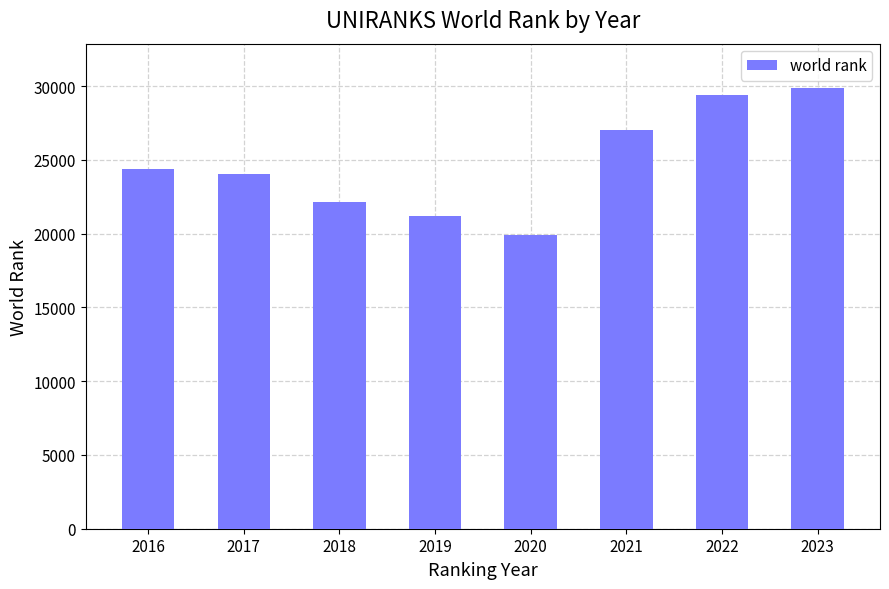

What is the sum of all values?

198034